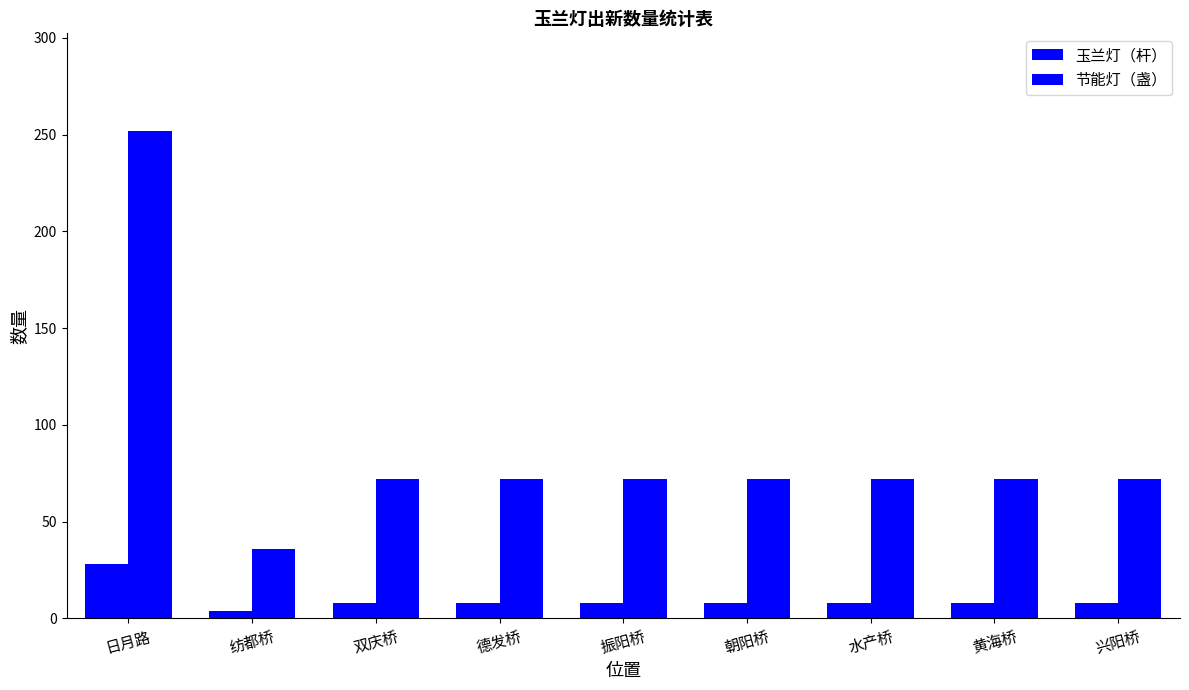

What is the sum of the 玉兰灯（杆） values at 德发桥 and 纺都桥?

12